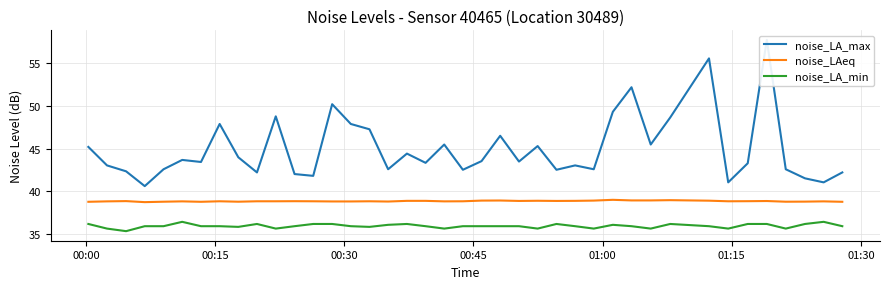

True or false: noise_LA_max and noise_LAeq intersect in this chart.

False